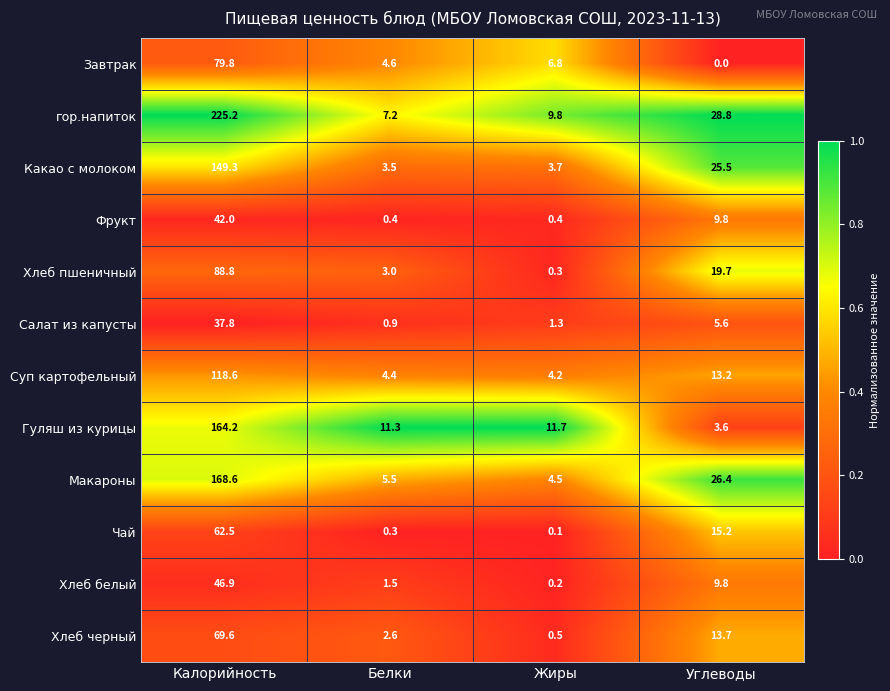

What is the spread (max minus min) of values at Углеводы?

28.8